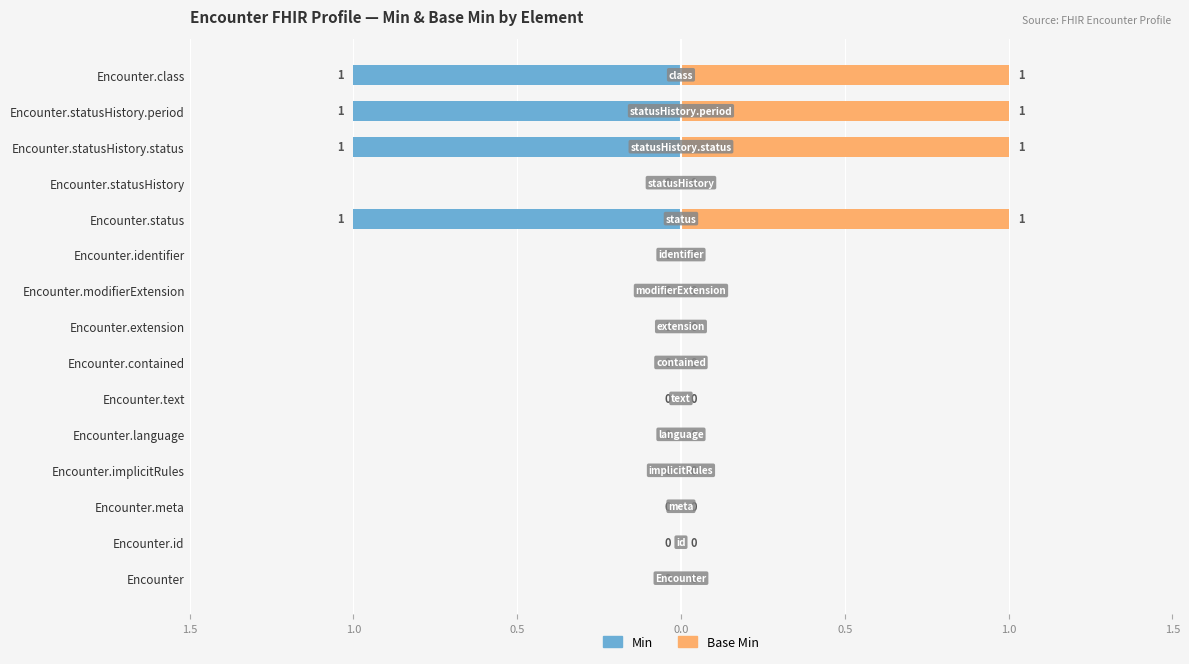

Which series changed the most between 1.5 and 13?

Min